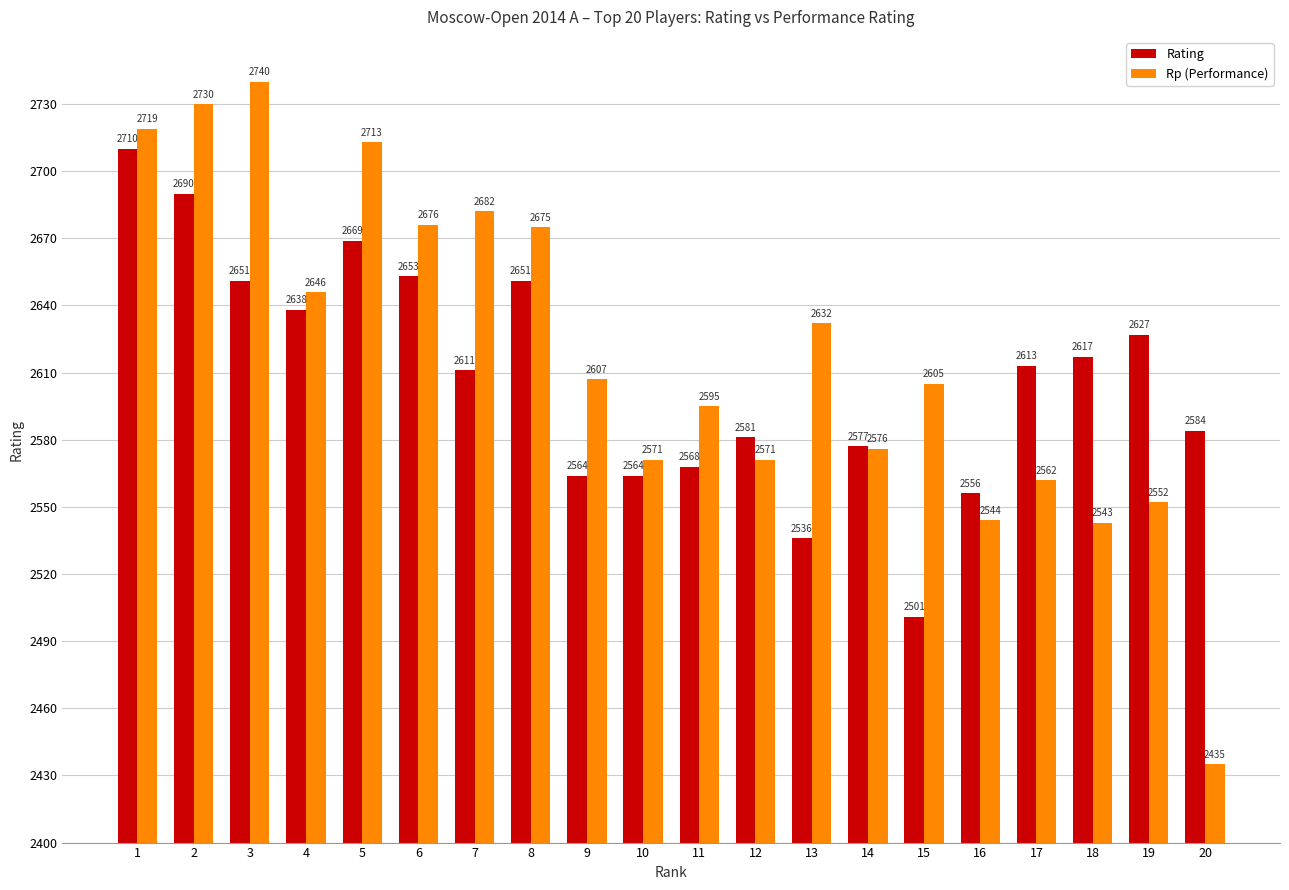

What are all the series names shown in the legend?

Rating, Rp (Performance)